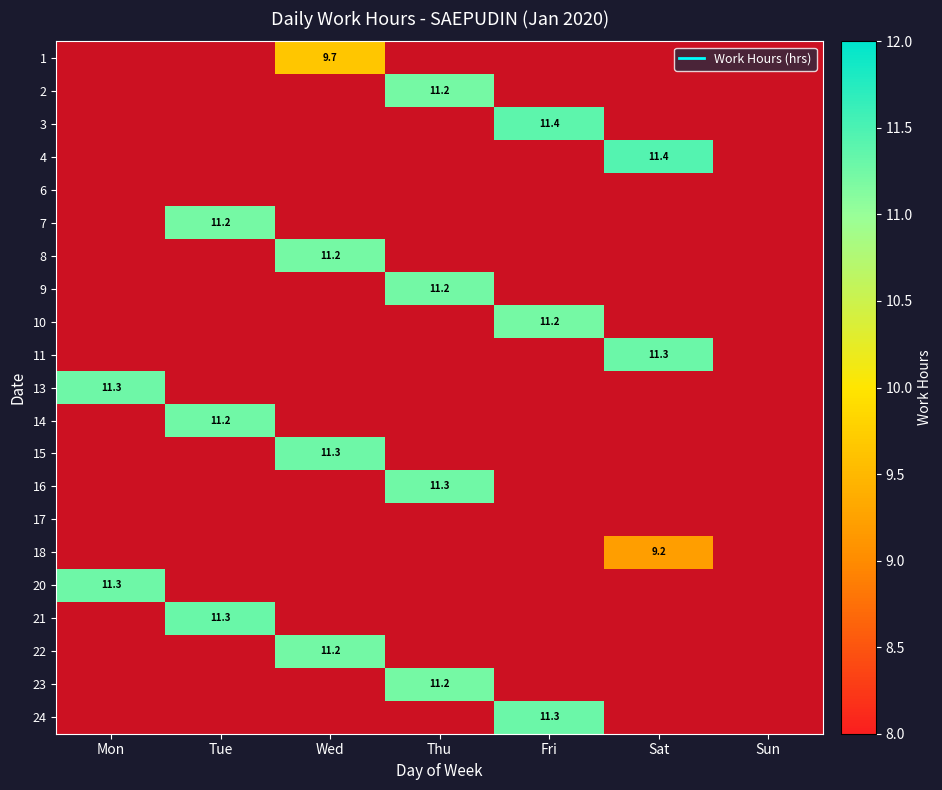

How many positive values does the 9 series have?

1